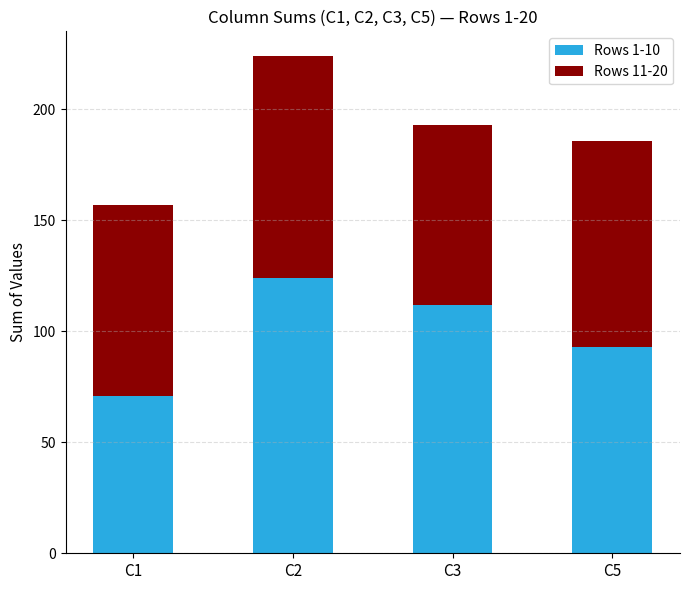

Is it true that Rows 1-10 equals 151 at C5?

False